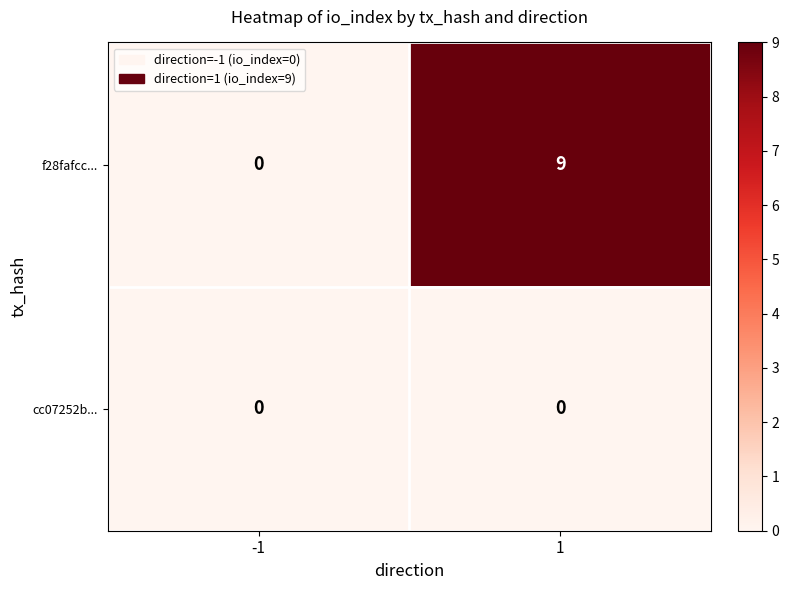

Which series has the largest range (max minus min)?

f28fafcc...